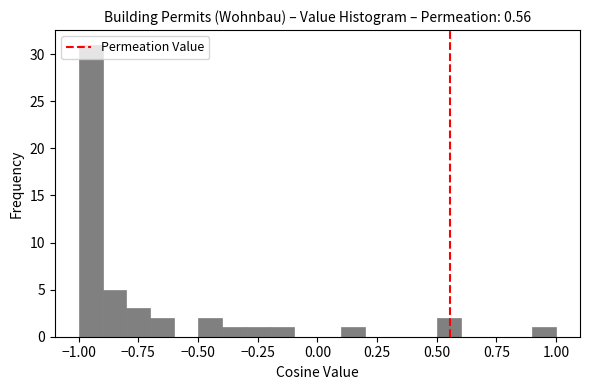

Around what value on the x-axis is the tallest bar? Give the approximate position of its centre, as read against the axis.

-0.95